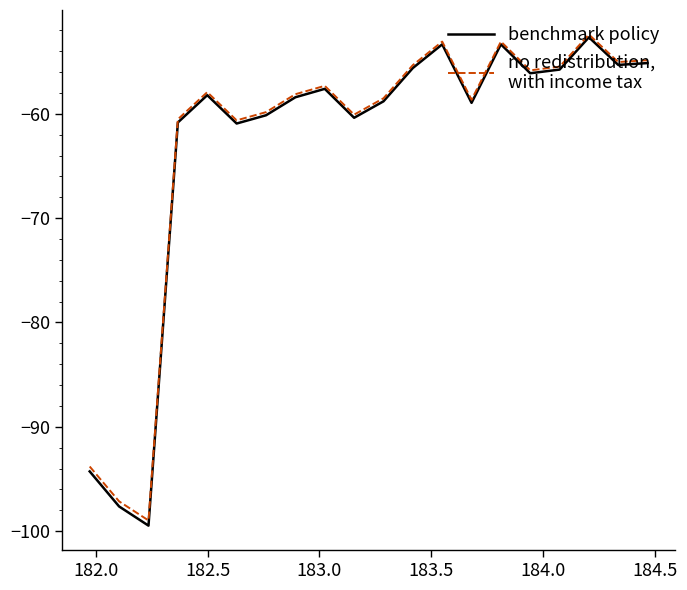

Is this an area chart (filled region under the line)?

No